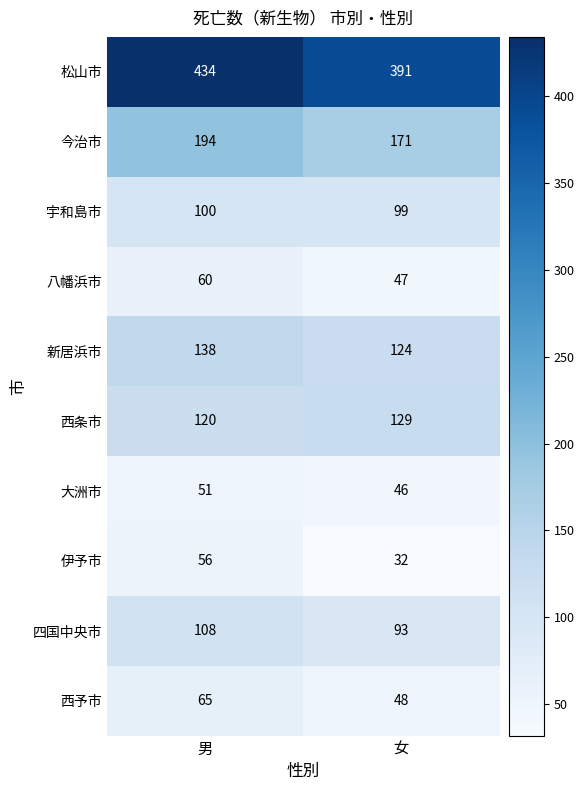

Reading right to left, transcribe all the data shown in this chart.

松山市: 女=391	男=434
今治市: 女=171	男=194
宇和島市: 女=99	男=100
八幡浜市: 女=47	男=60
新居浜市: 女=124	男=138
西条市: 女=129	男=120
大洲市: 女=46	男=51
伊予市: 女=32	男=56
四国中央市: 女=93	男=108
西予市: 女=48	男=65